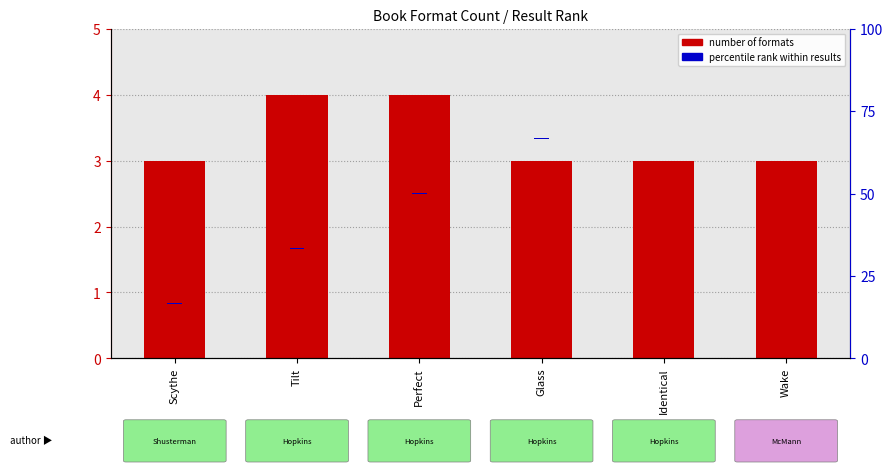

What is the label of the 6th bar from the right?

Scythe